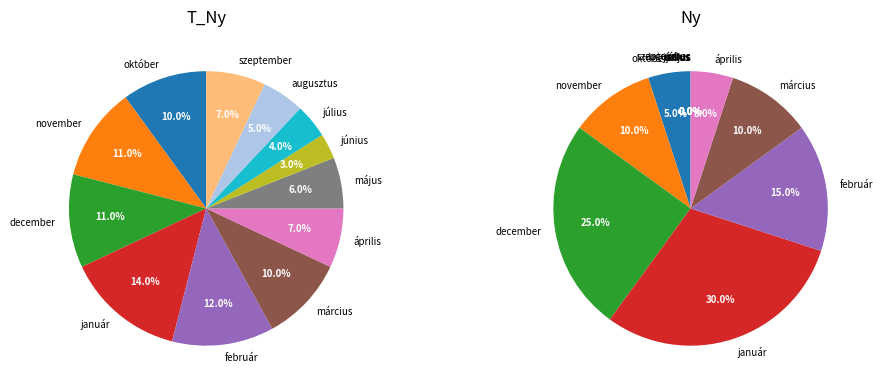

Is the sum of január and június greater than half?

No